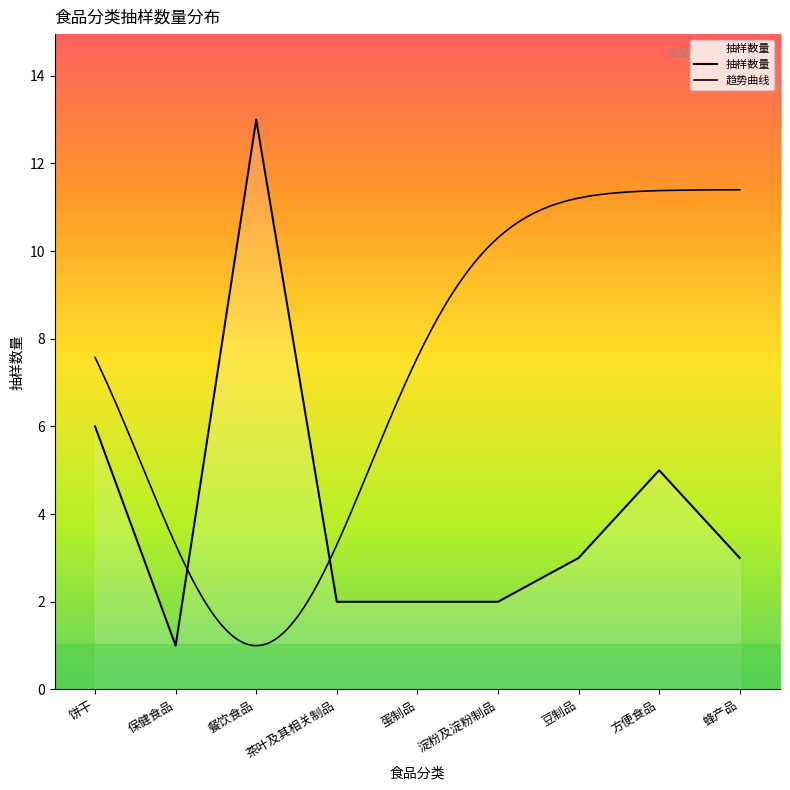

True or false: the data shows 13 at 餐饮食品.

False